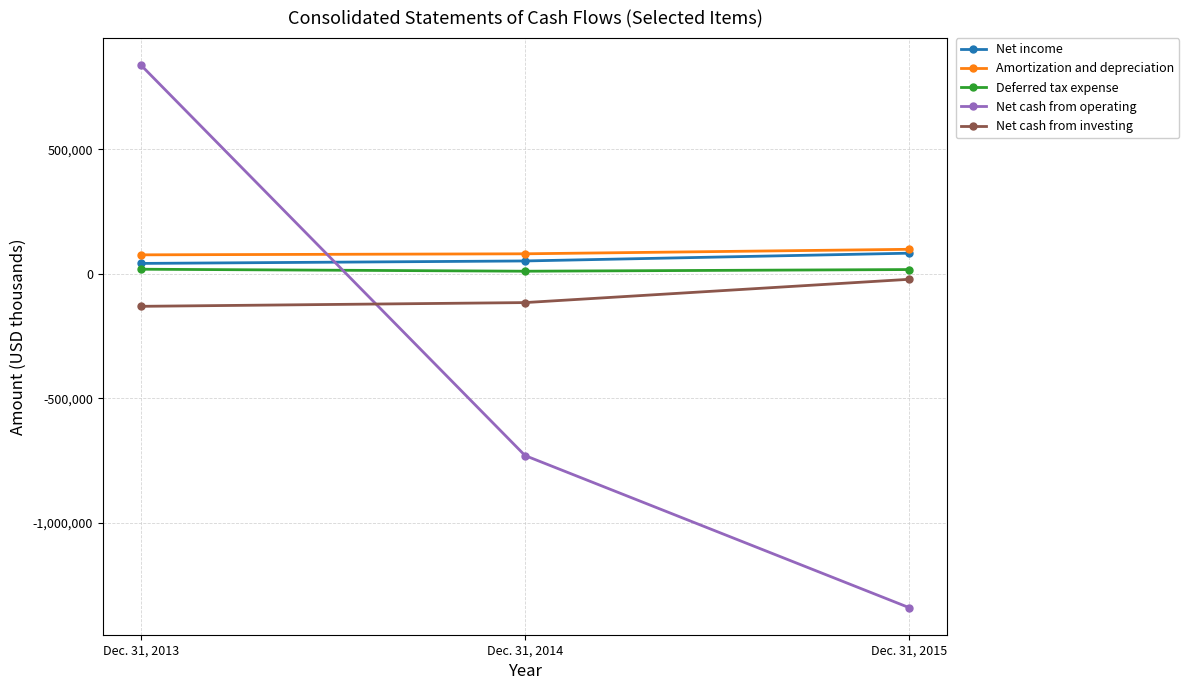

Which category has the highest value in the Net cash from operating series?

Dec. 31, 2013